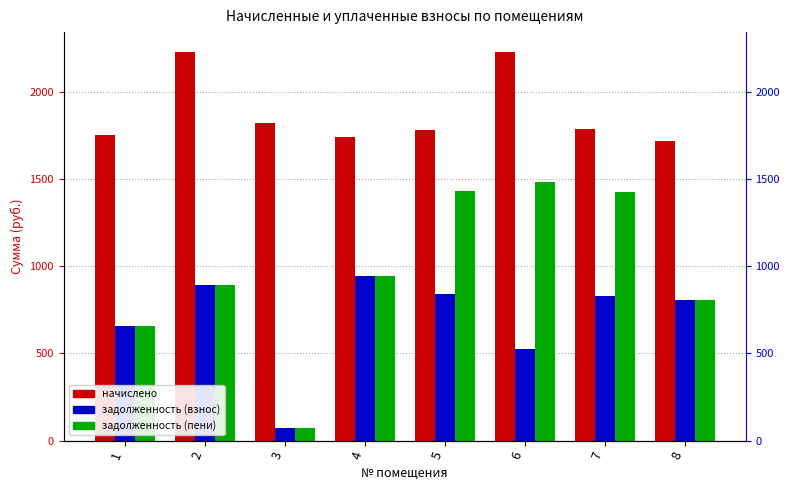

The value of начислено at 3 is 442.0. True or false?

False